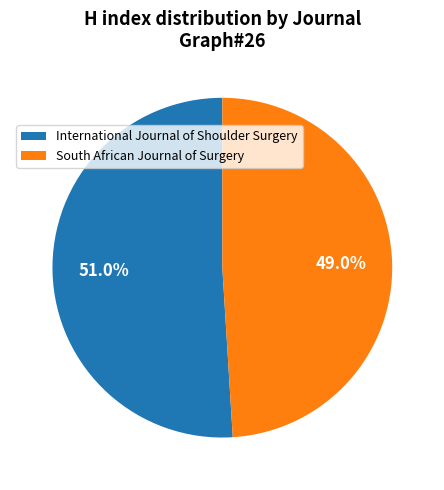

To the nearest percent, what portion does South African Journal of Surgery represent?

49%